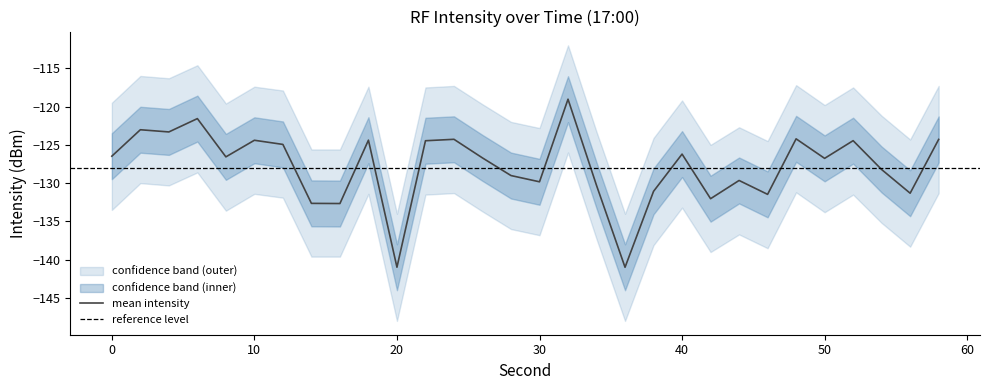

What is the minimum value for mean intensity?

-141.0